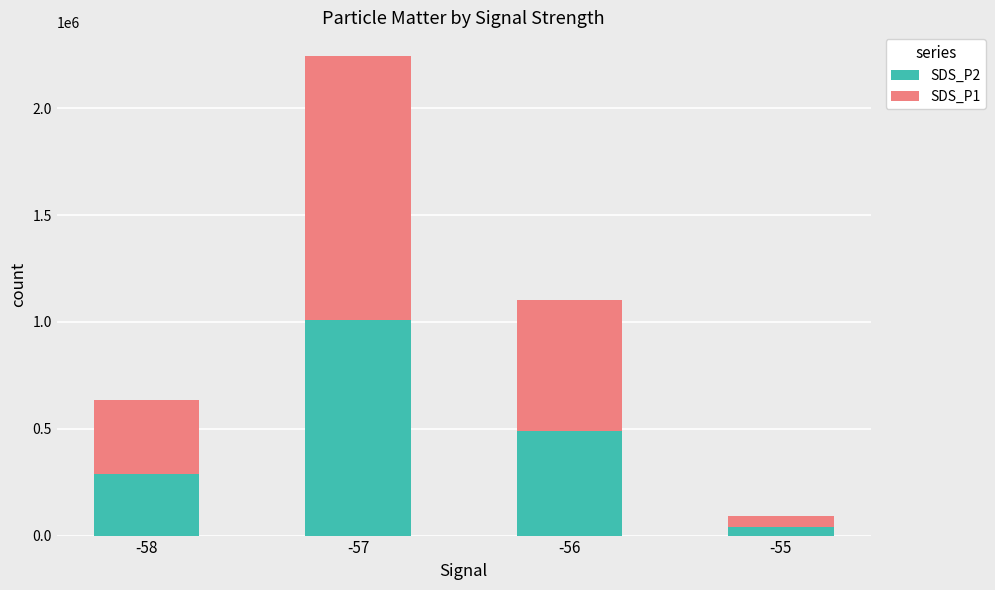

Rank the categories by SDS_P2 value from highest to lowest.

-57, -56, -58, -55